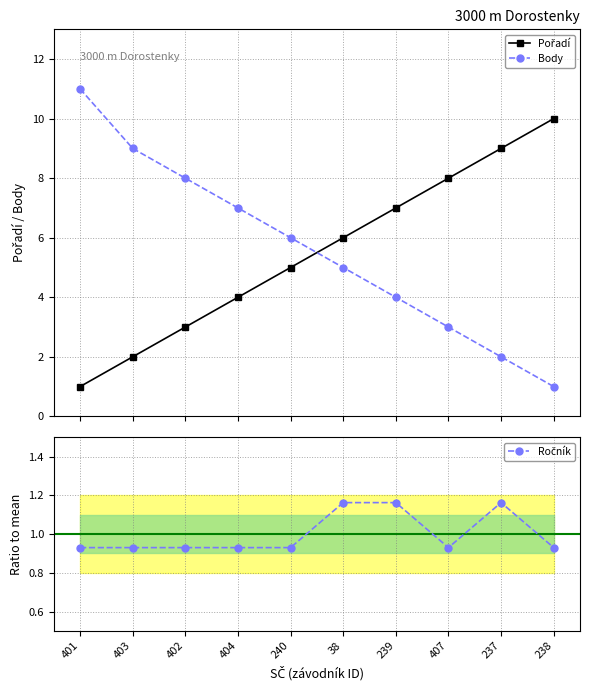

Where is Body nearest to the value 6?

240